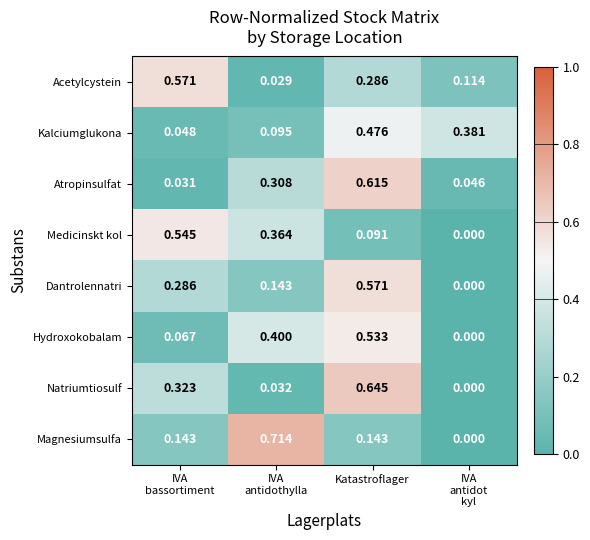

Which series has the widest spread of values?

Magnesiumsulfa